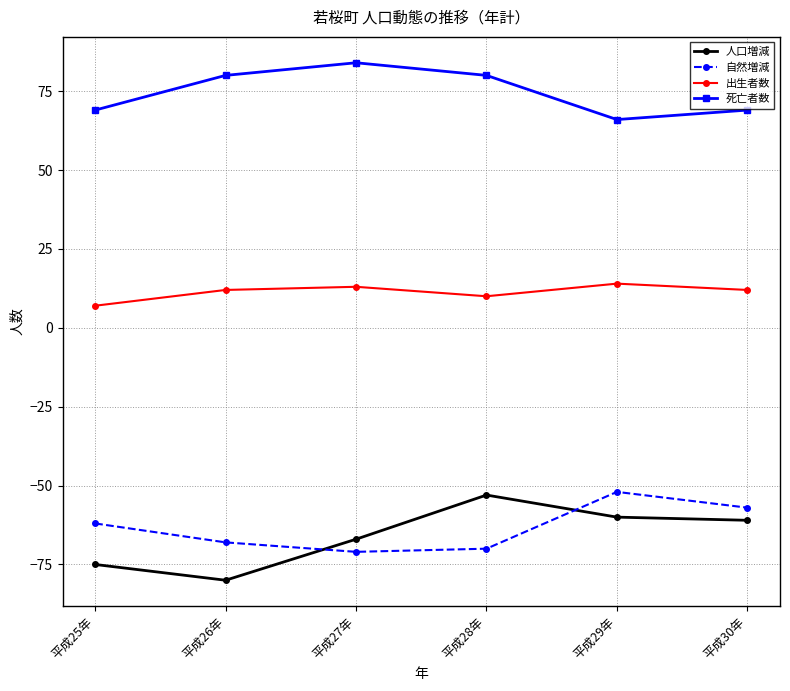

What is the average value of the 自然増減 series?

-63